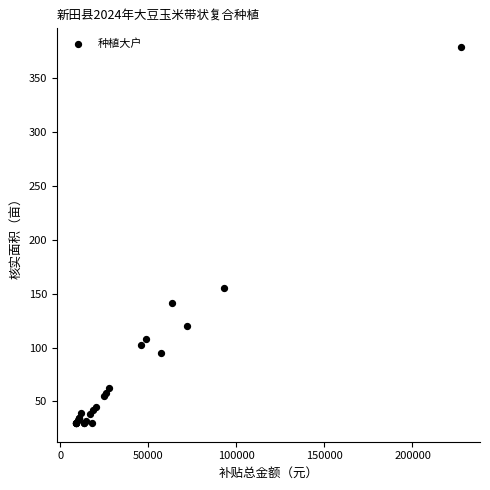

What Y value in the scatter plot is closest to 204?

155.0